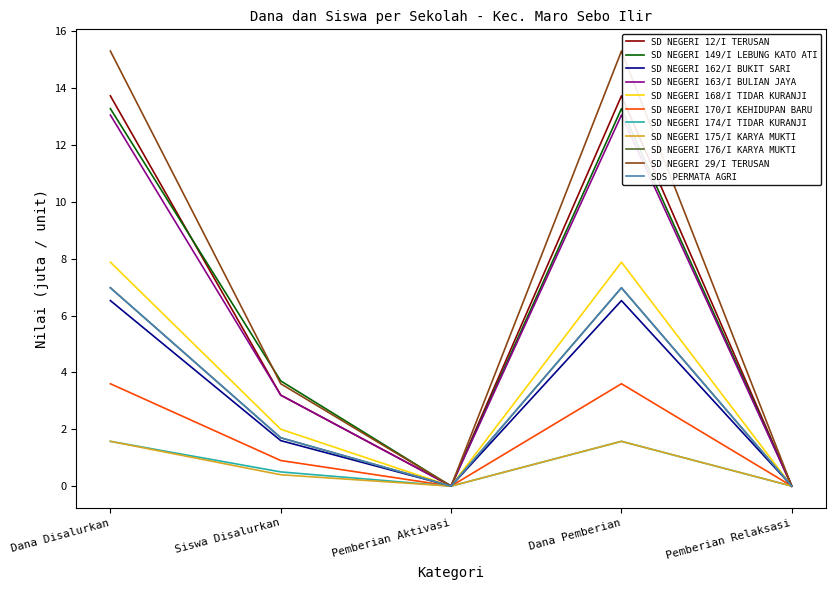

True or false: SD NEGERI 163/I BULIAN JAYA and SD NEGERI 12/I TERUSAN intersect in this chart.

False